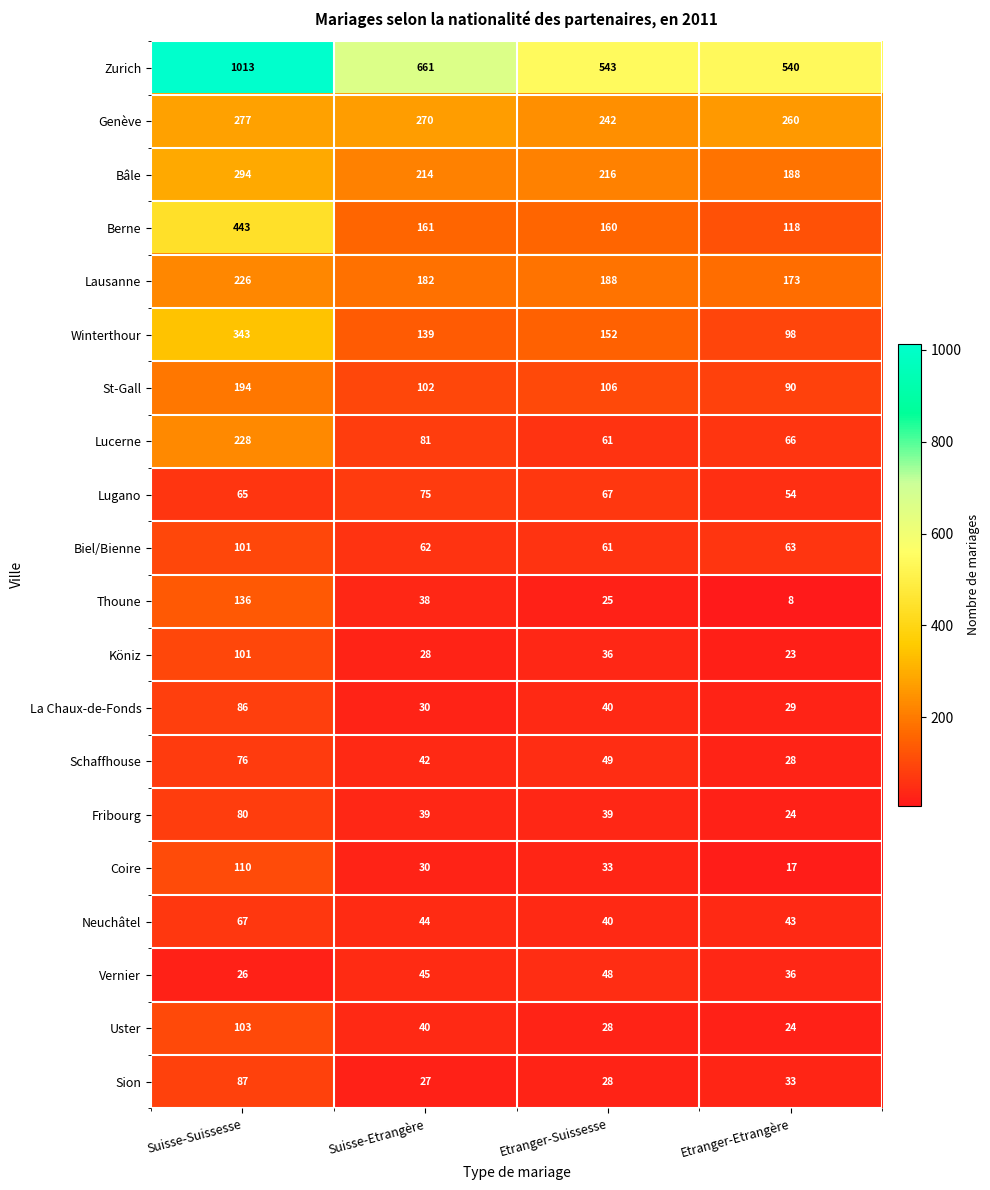

What is the smallest value displayed?

8